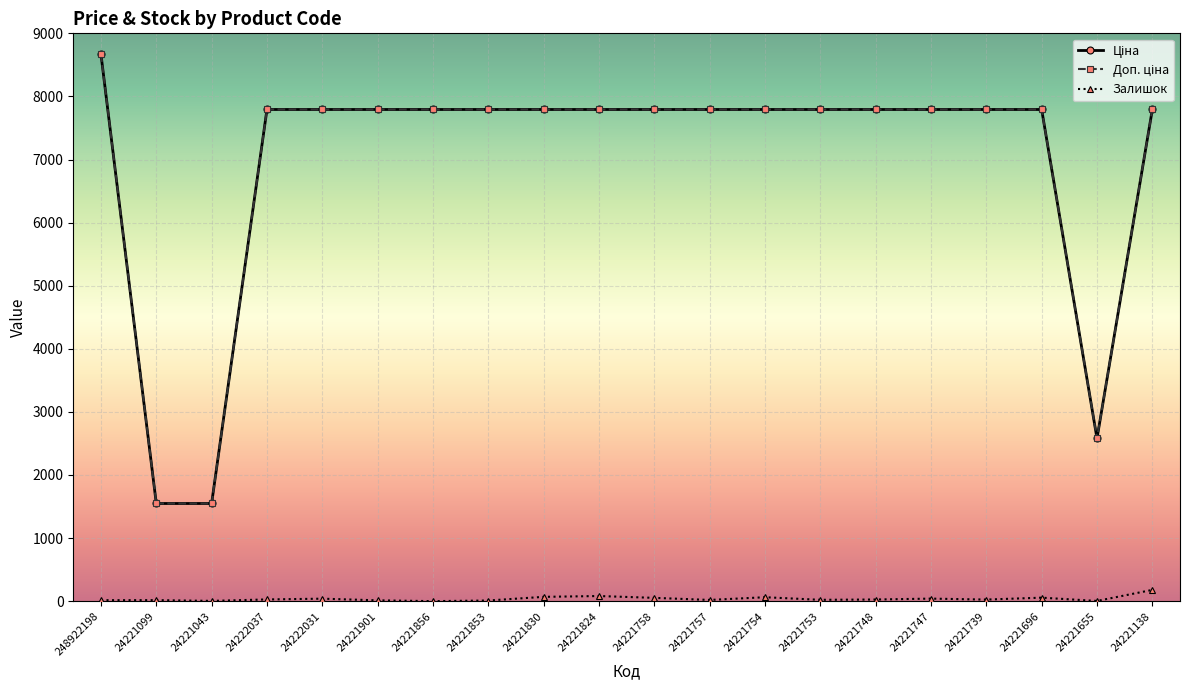

True or false: Залишок has a value of 3.0 at 24221655.

True